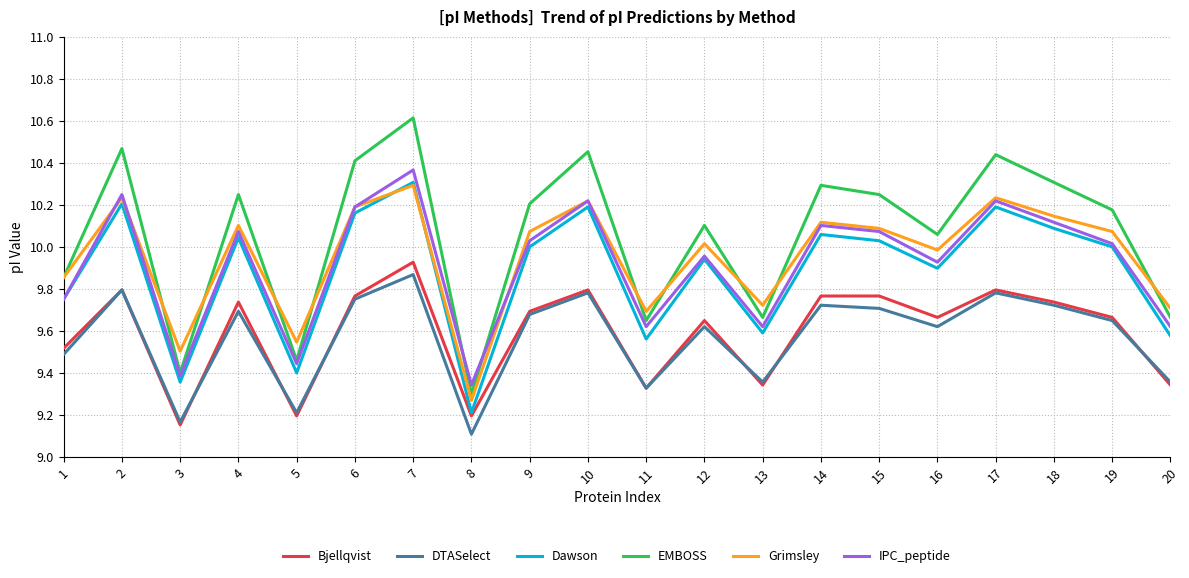

Does the chart have visible grid lines?

Yes